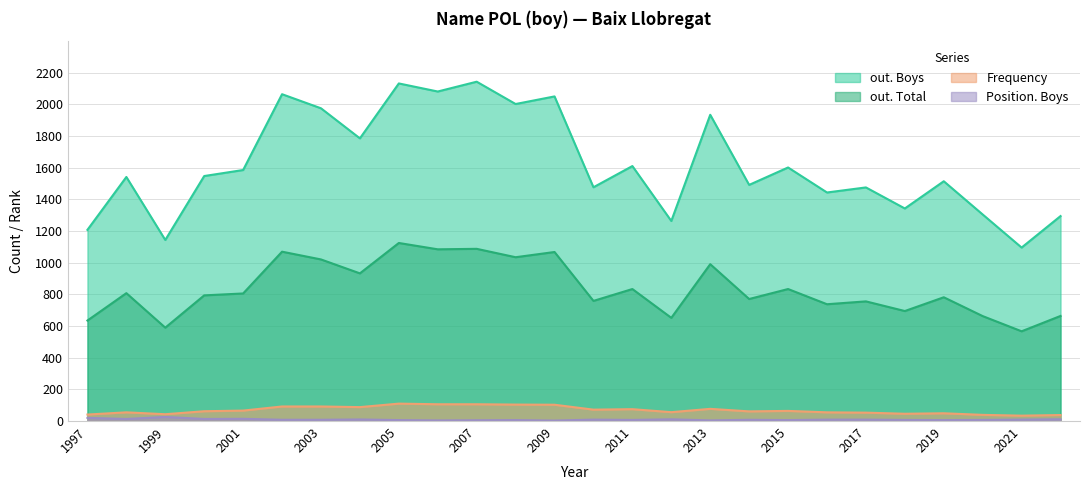

Where is the first local maximum for out. Total?

1998